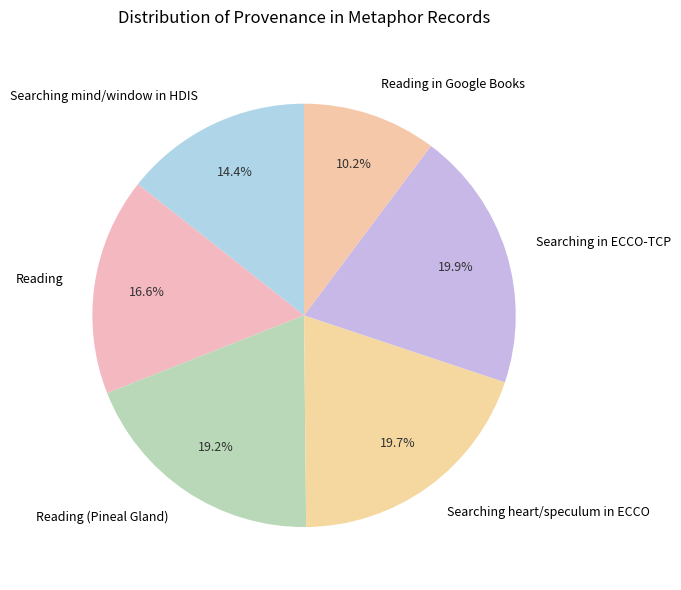

Between Reading (Pineal Gland) and Searching in ECCO-TCP, which is larger?

Searching in ECCO-TCP